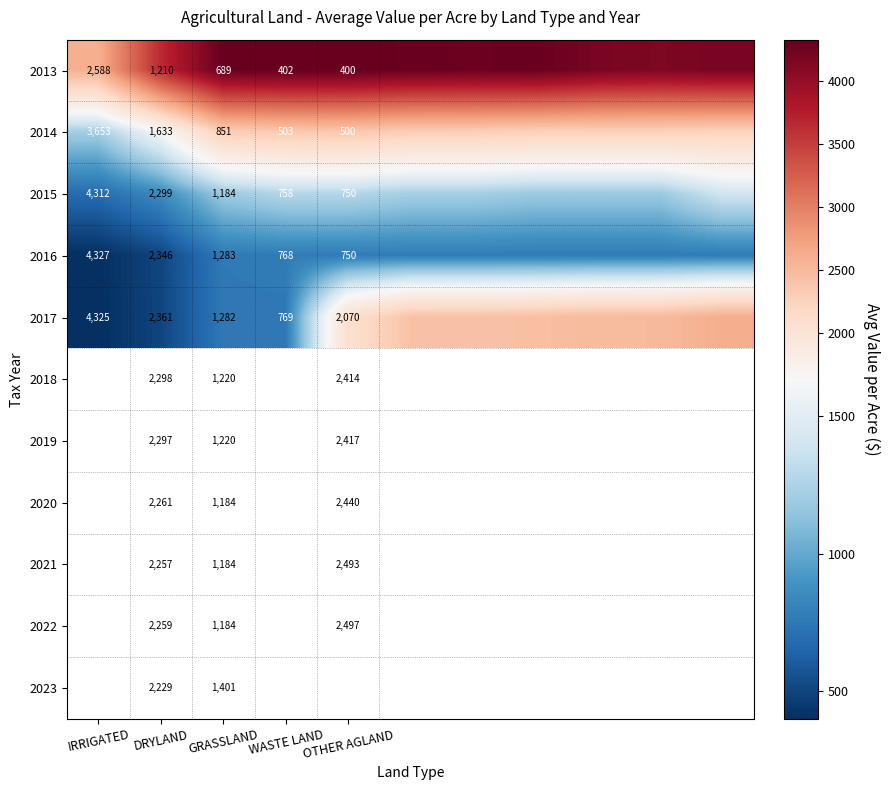

Is the value of 2014 at IRRIGATED greater than the value of 2015 at DRYLAND?

Yes